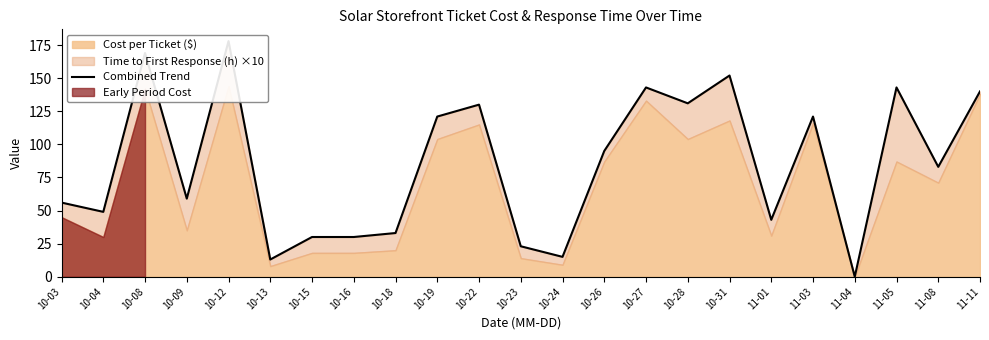

What is the difference between the second highest and second lowest values?

156